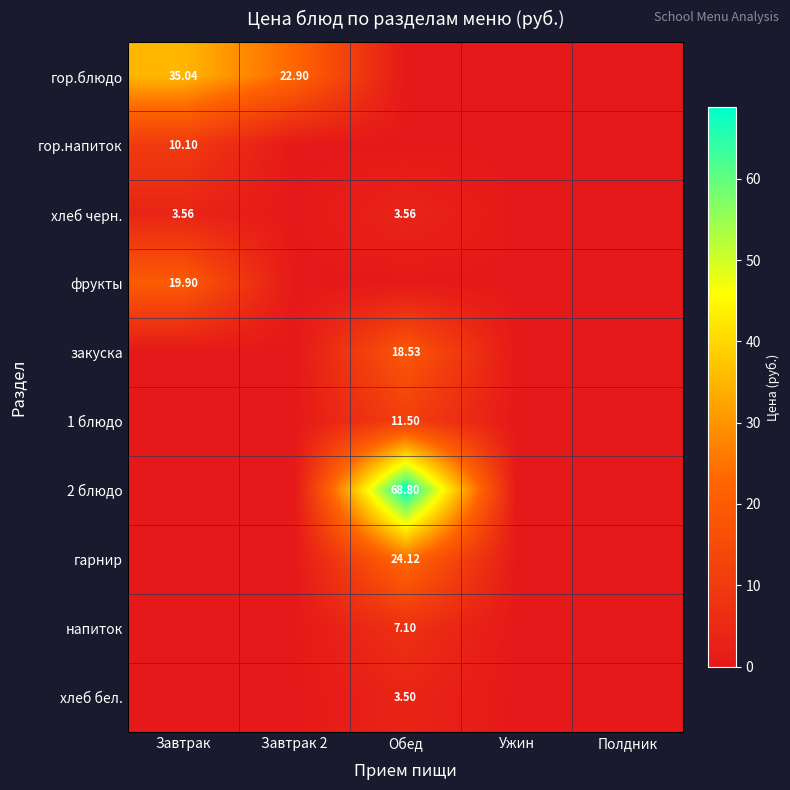

At which category is the sum across all series the highest?

Обед